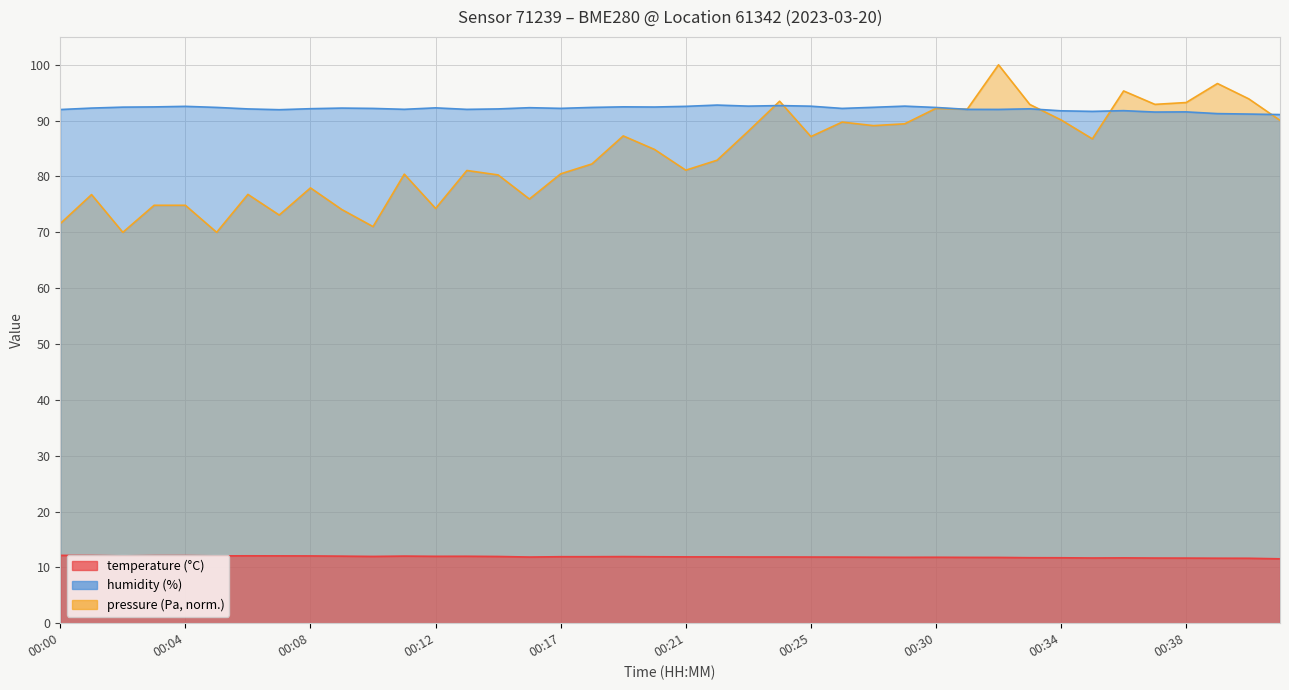

Rank the categories by temperature value from lowest to highest.

00:42, 00:40, 00:39, 00:38, 00:37, 00:35, 00:36, 00:34, 00:33, 00:32, 00:31, 00:29, 00:30, 00:27, 00:26, 00:16, 00:25, 00:23, 00:24, 00:21, 00:22, 00:20, 00:17, 00:18, 00:19, 00:15, 00:10, 00:12, 00:14, 00:09, 00:11, 00:08, 00:02, 00:05, 00:07, 00:06, 00:03, 00:04, 00:01, 00:00